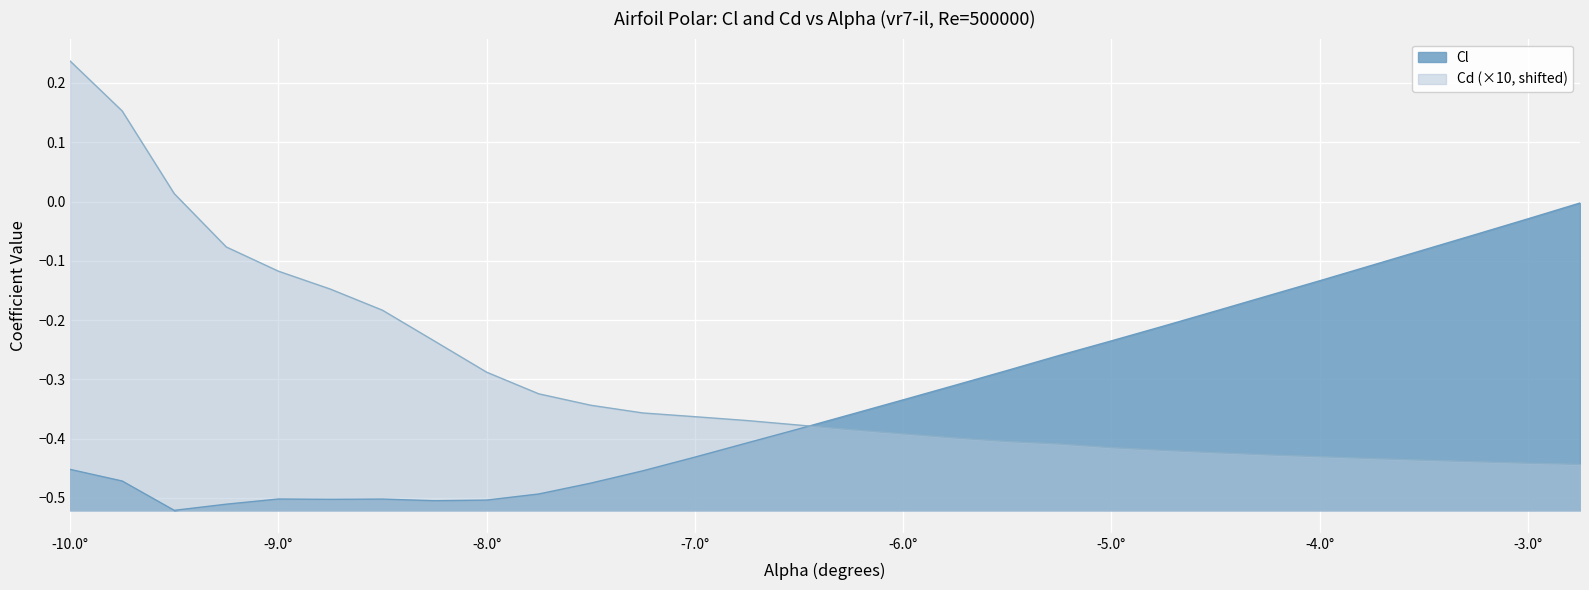

Rank the series by their average value, from highest to lowest.

Cd (×10, shifted), Cl